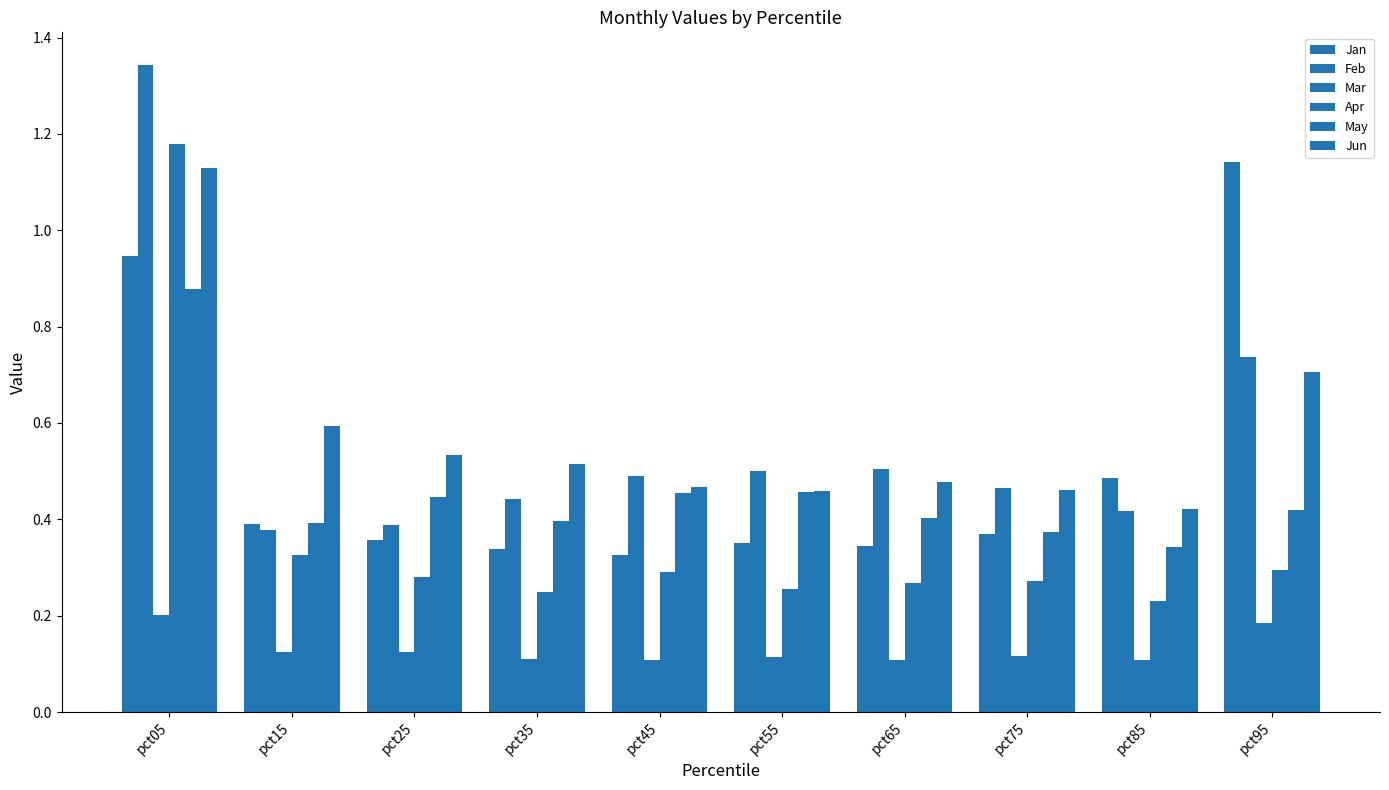

Is the value of Jun at pct15 greater than the value of May at pct75?

Yes